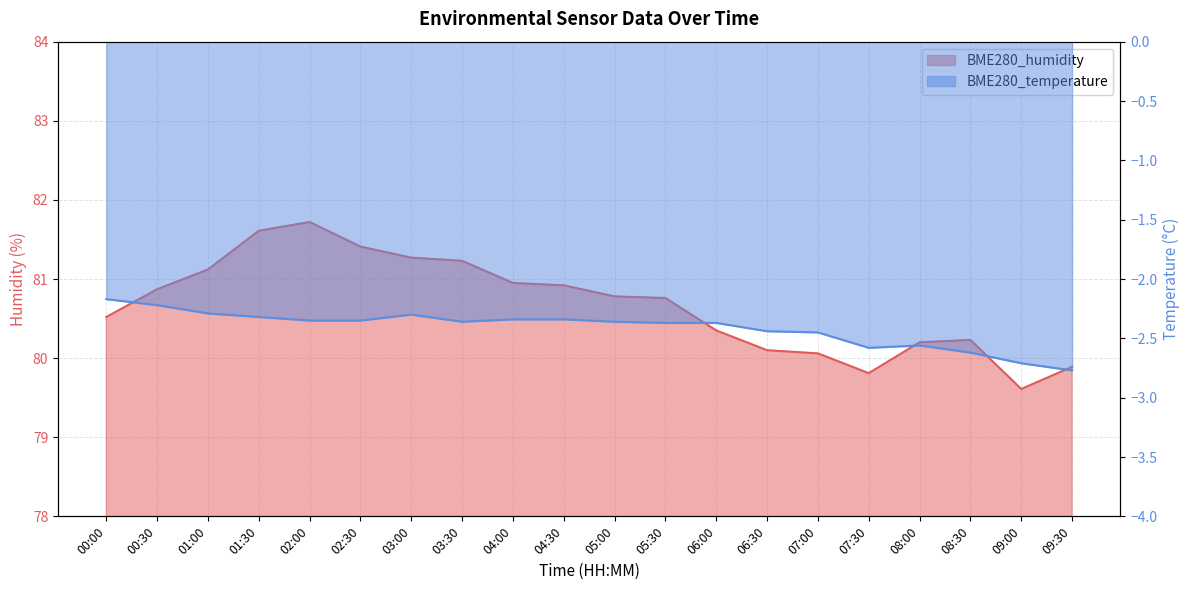

Which category has the lowest value in the BME280_humidity series?

09:00